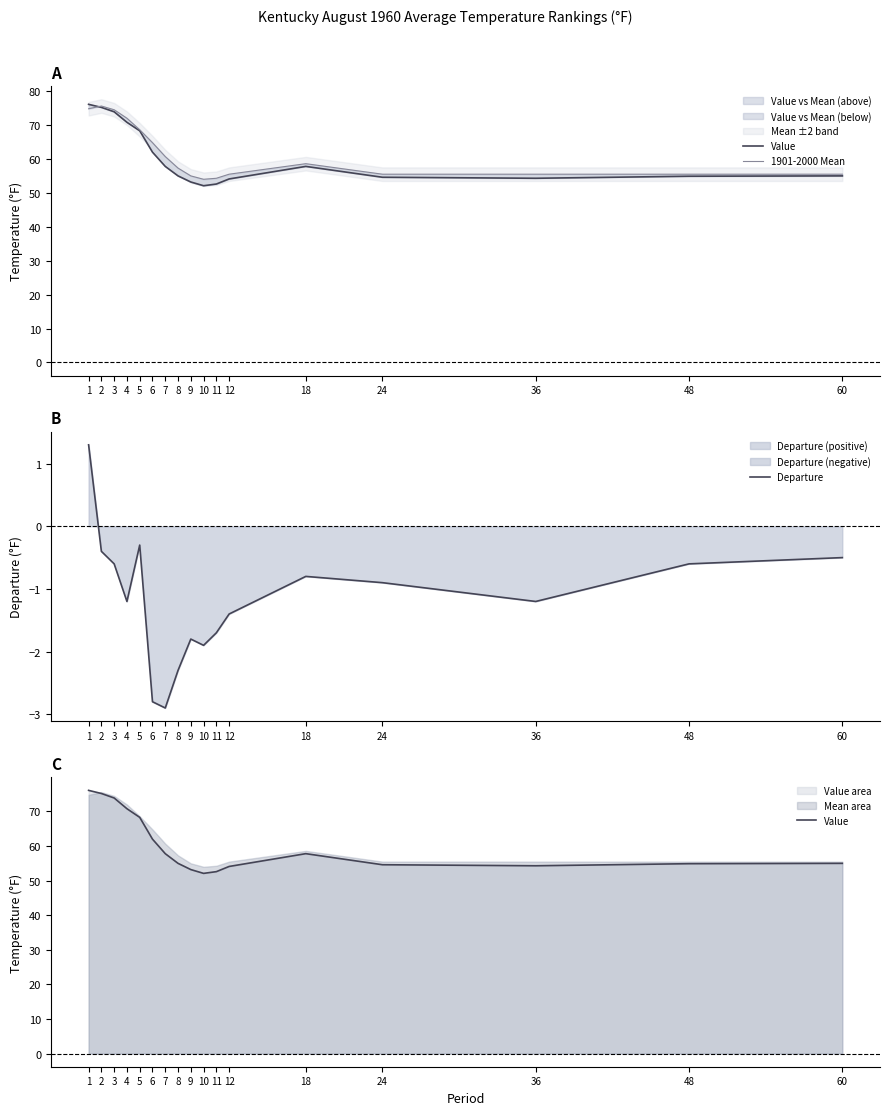

Which category has the lowest value in the Departure series?

7